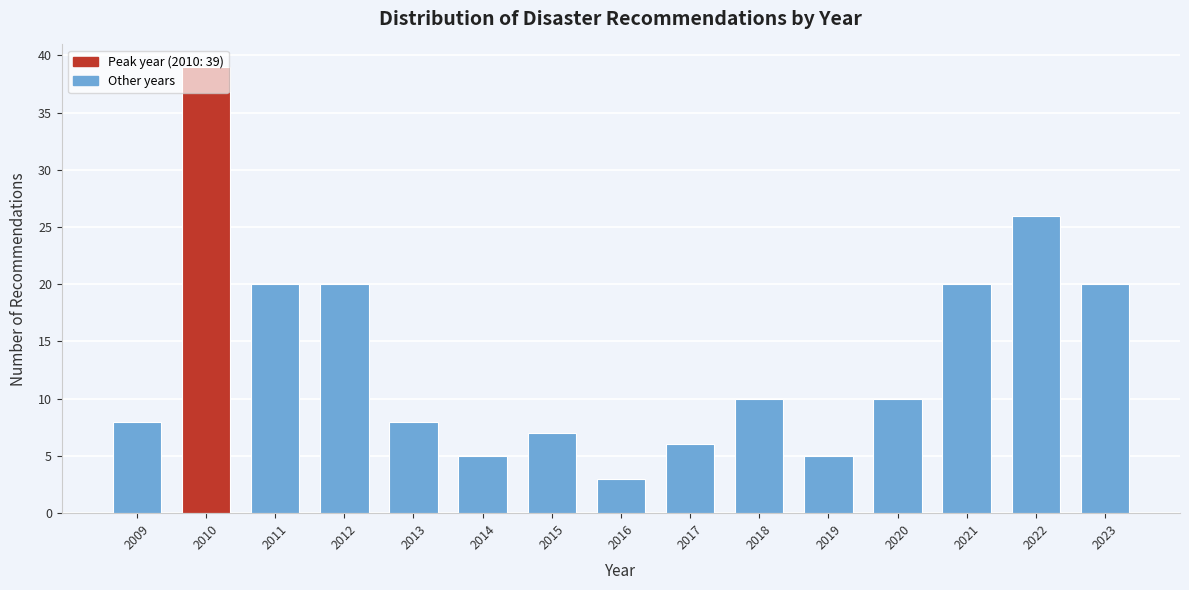

Which label corresponds to the largest value in the chart?

2010